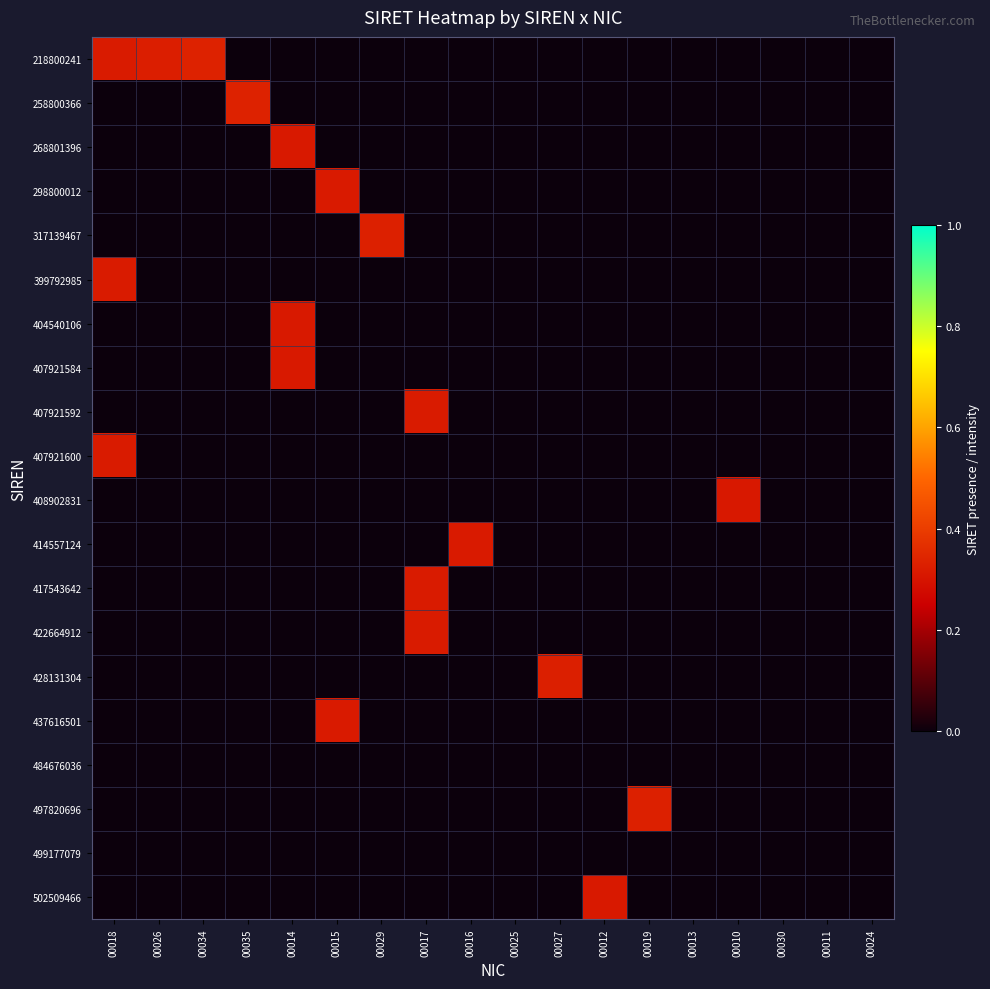

Between 00034 and 00011, which is larger?

00034